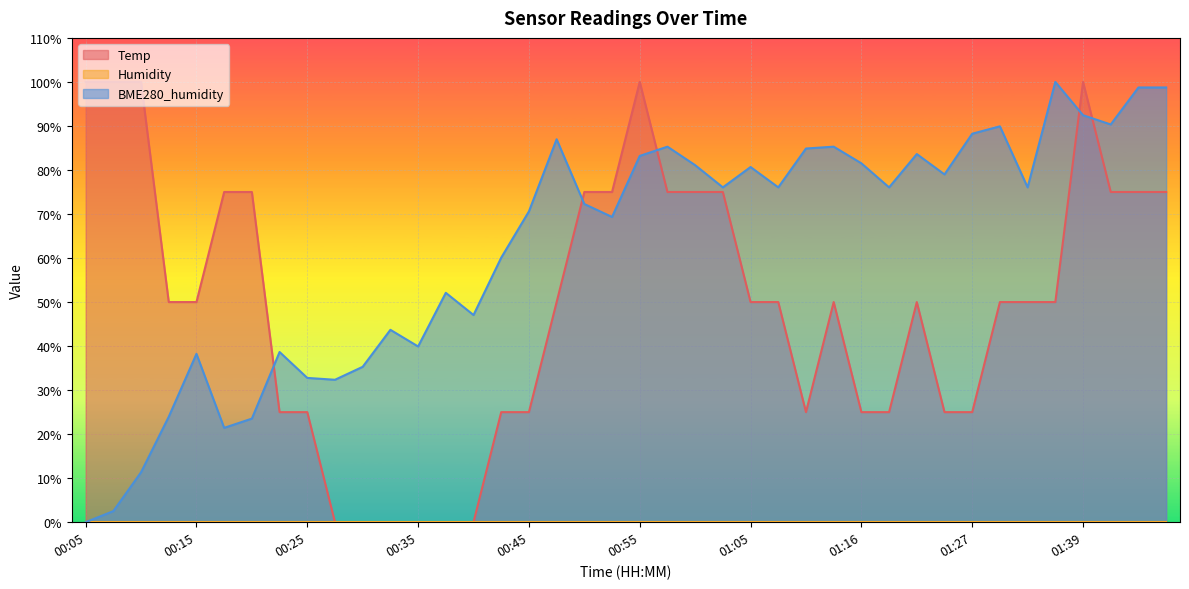

What is the sum of the BME280_humidity values at 00:53 and 00:50?

141.6